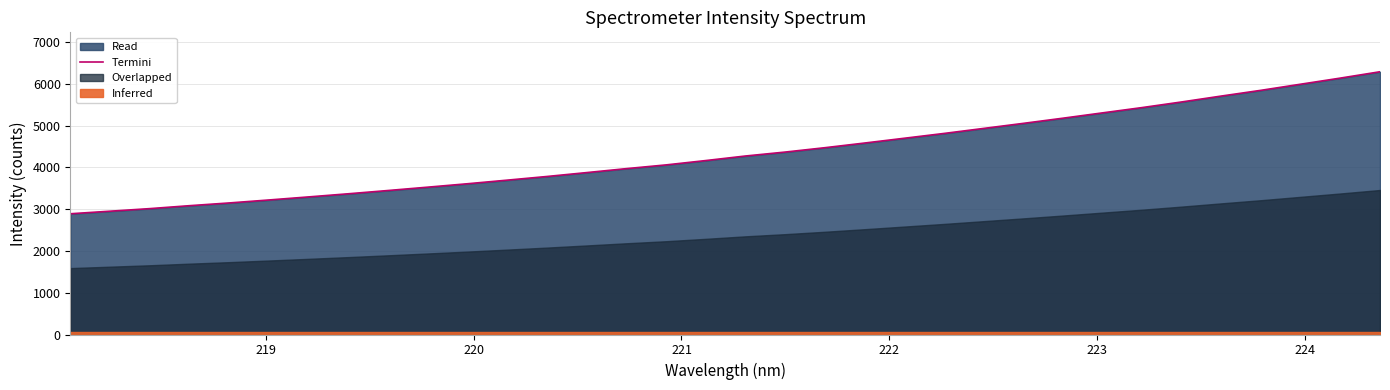

Reading left to right, list all the values displayed in this chart.

2889.3	2950.7	3012.2	3082.7	3148.2	3219.4	3292.7	3367.7	3445.9	3525.9	3607.7	3693.8	3781.3	3874.4	3969.1	4058.4	4162.4	4271.2	4365.5	4469.8	4581.3	4695.7	4810.5	4930.8	5051.7	5175.5	5303.1	5430.1	5565.1	5706.0	5843.4	5989.4	6135.2	6287.1